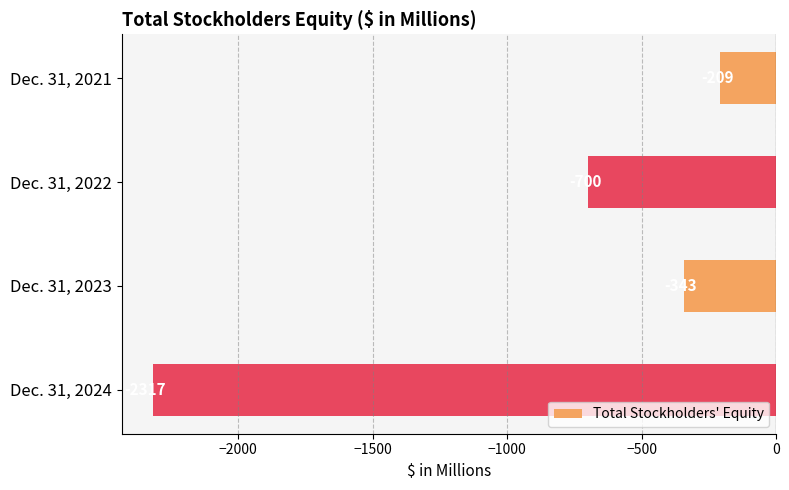

What is the value of the 3rd bar from the top?

-343